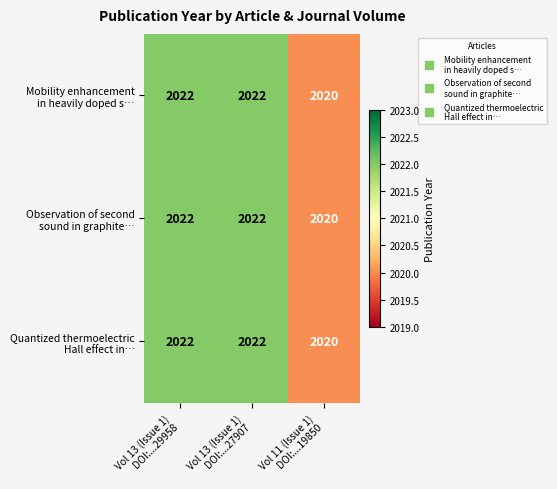

What is the greatest value displayed?

2022